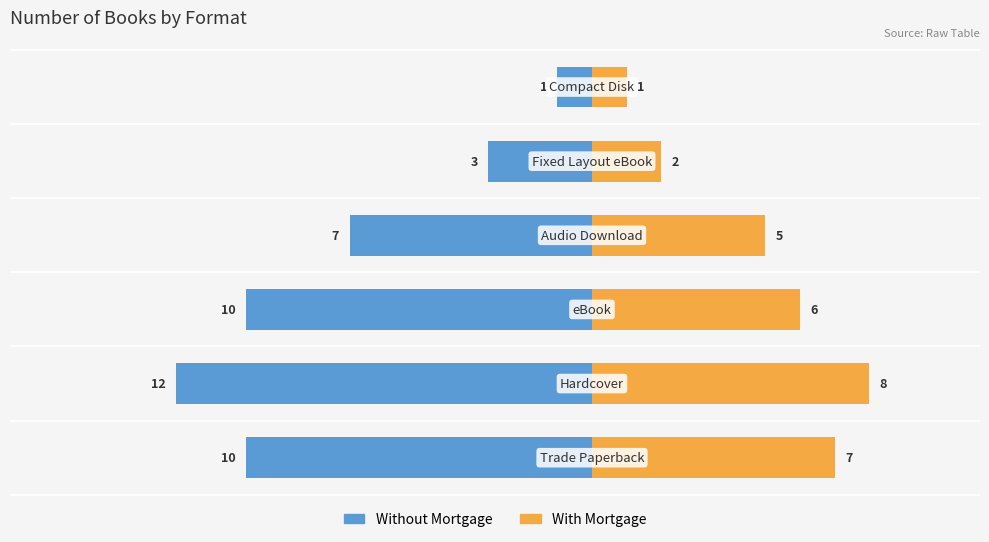

Which has a higher value, −20 or −5?

−5